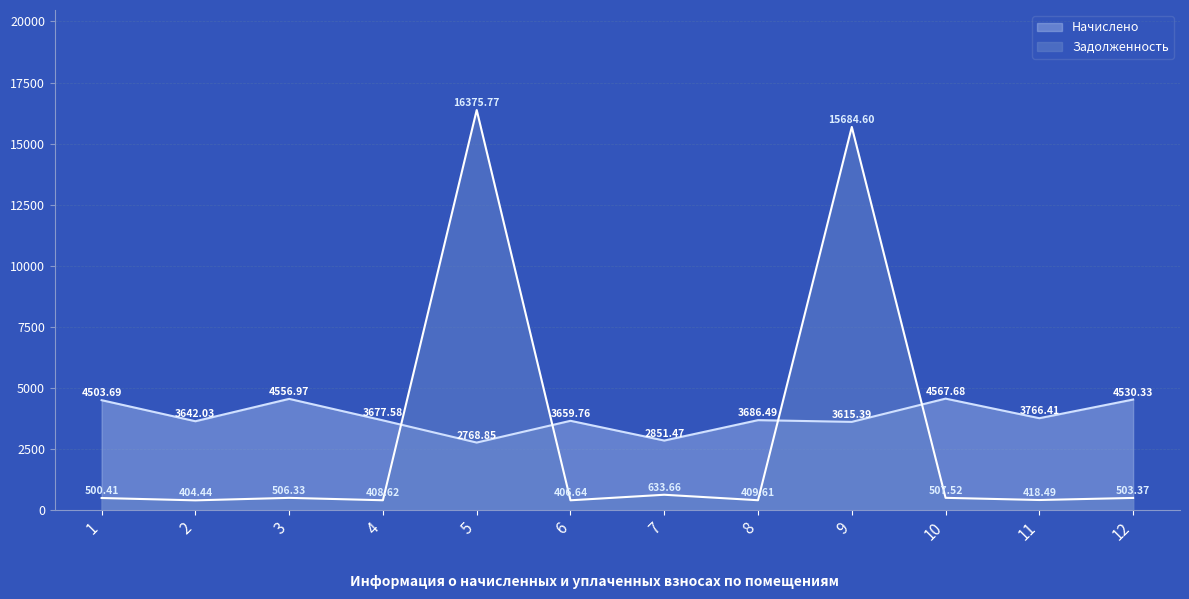

At which category is the sum across all series the highest?

9